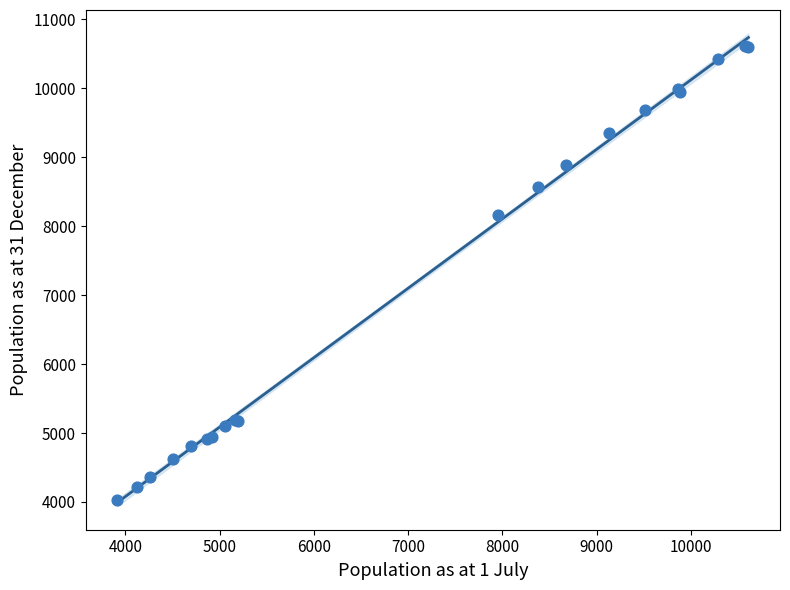

What Y value in the scatter plot is closest to 7317?

8166